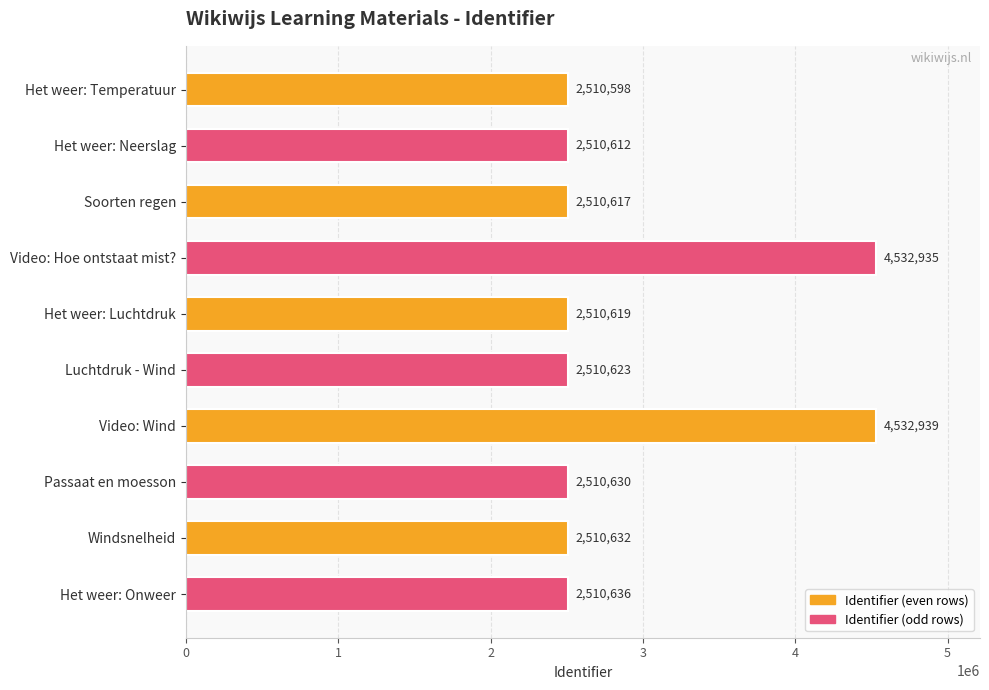

Where is the data nearest to the value 3521768?

Het weer: Onweer